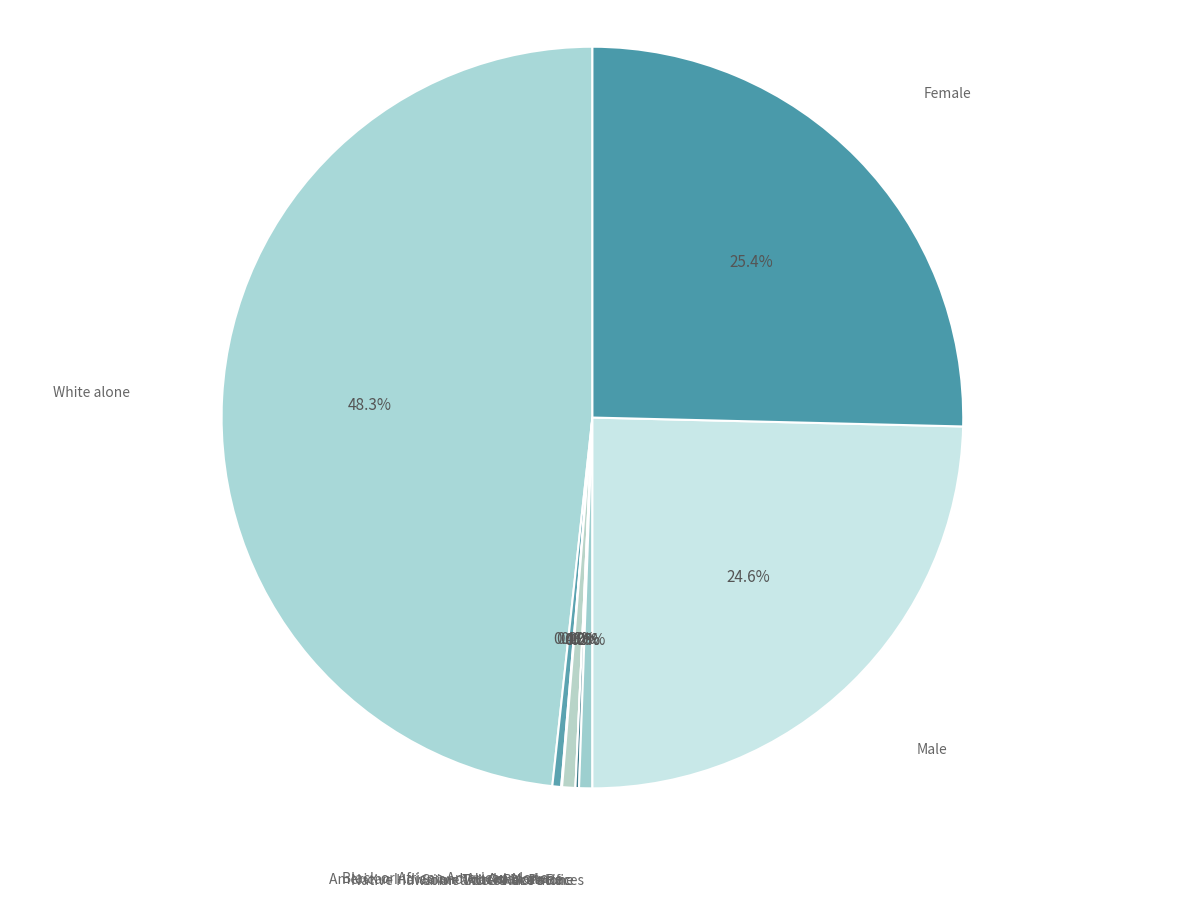

Which has a higher value, Black or African American alone or Female?

Female